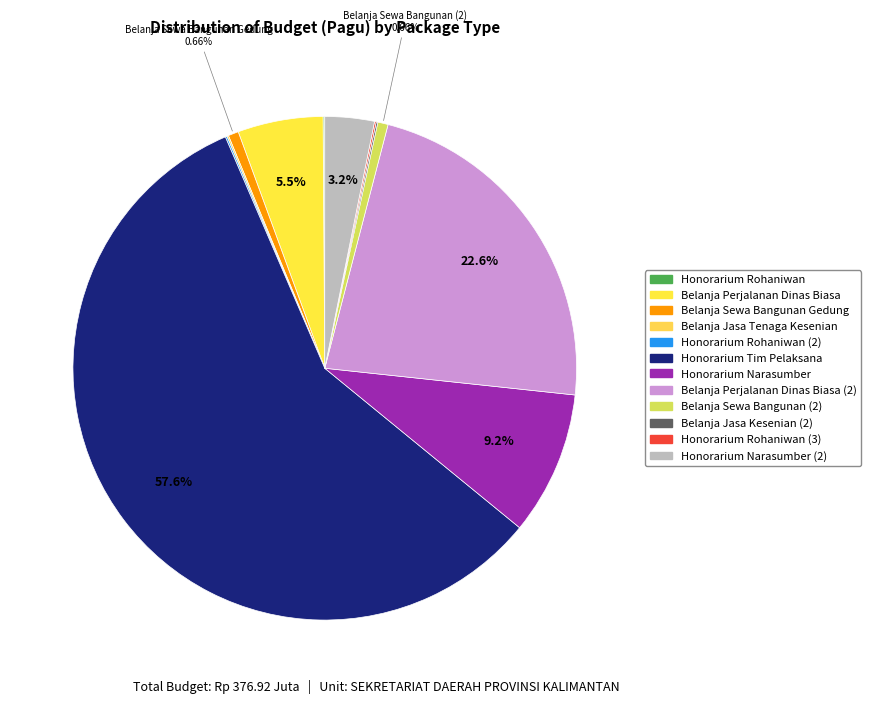

To the nearest percent, what is the combined percentage of Honorarium Narasumber (2) and Belanja Jasa Kesenian (2)?

3%